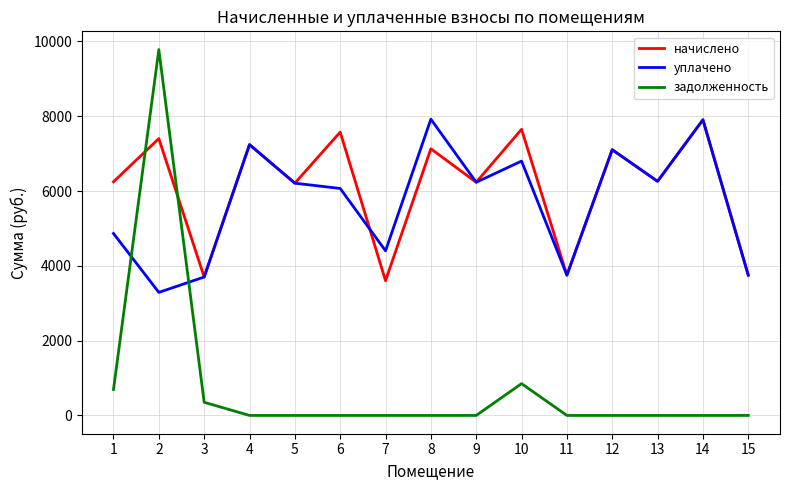

At which category does уплачено reach its first local peak?

4